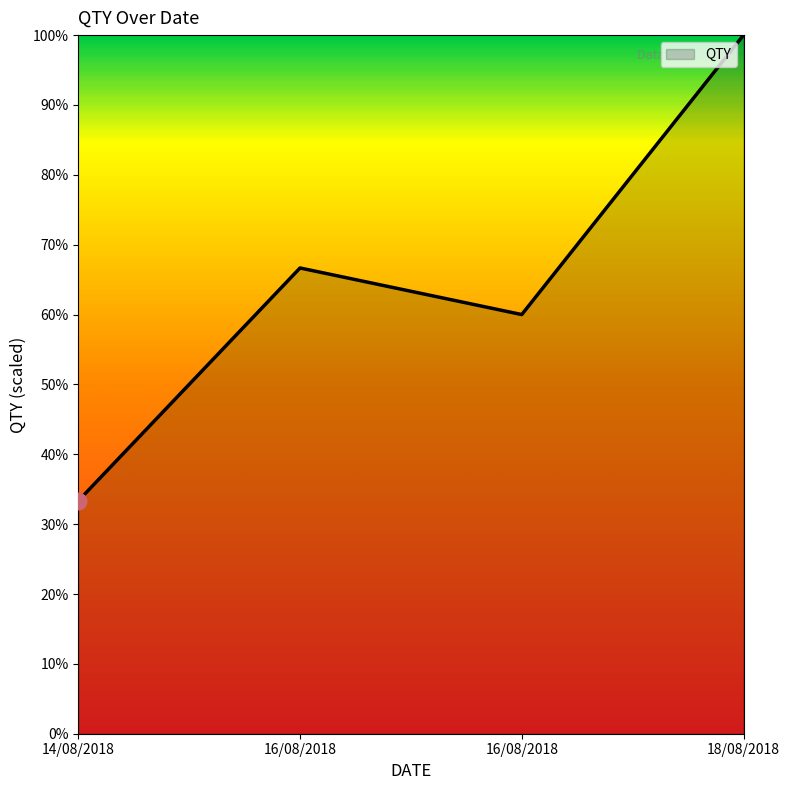

Reading left to right, extract all data points from this chart.

33.3	66.7	60.0	100.0